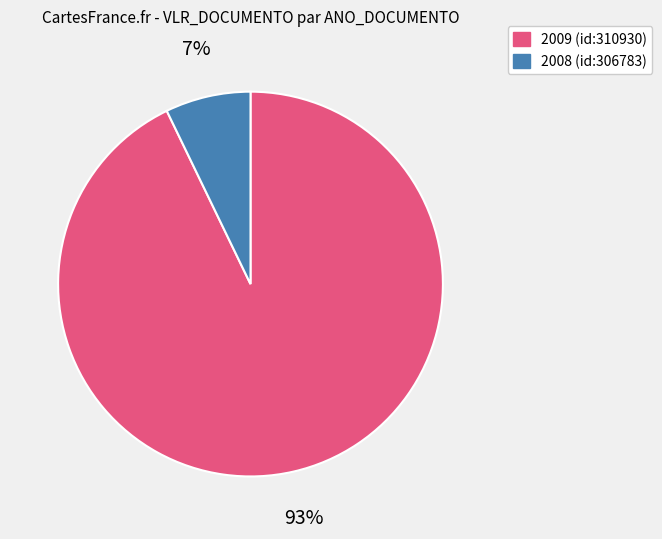

Which category has the smallest portion of the pie?

2008 (id:306783)